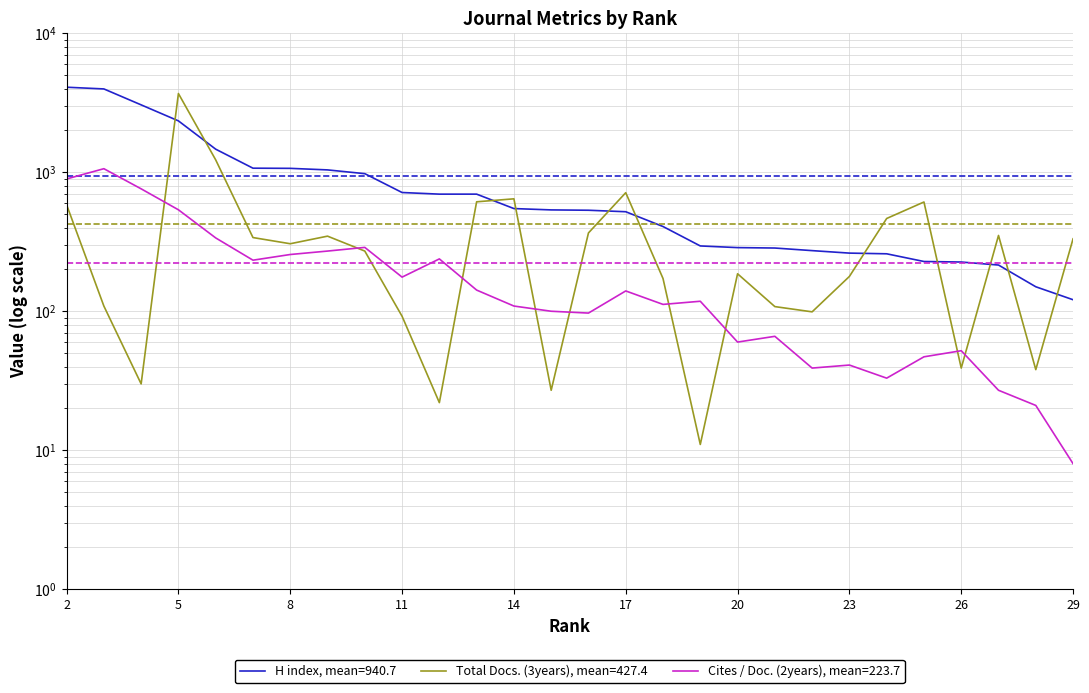

In Cites / Doc. (2years), how many points are lower than both neighbors (excluding endpoints)?

7